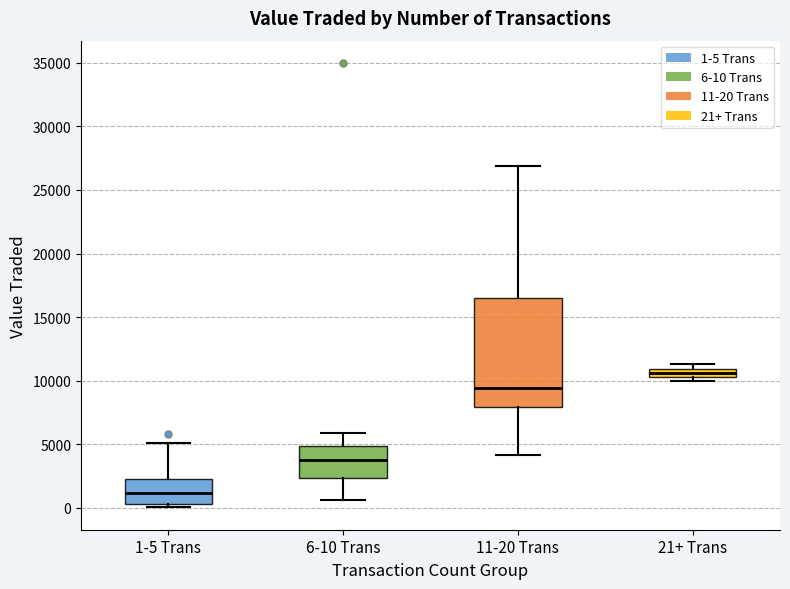

Comparing the boxes themselves (not the whiskers), which one is the tallest?

11-20 Trans